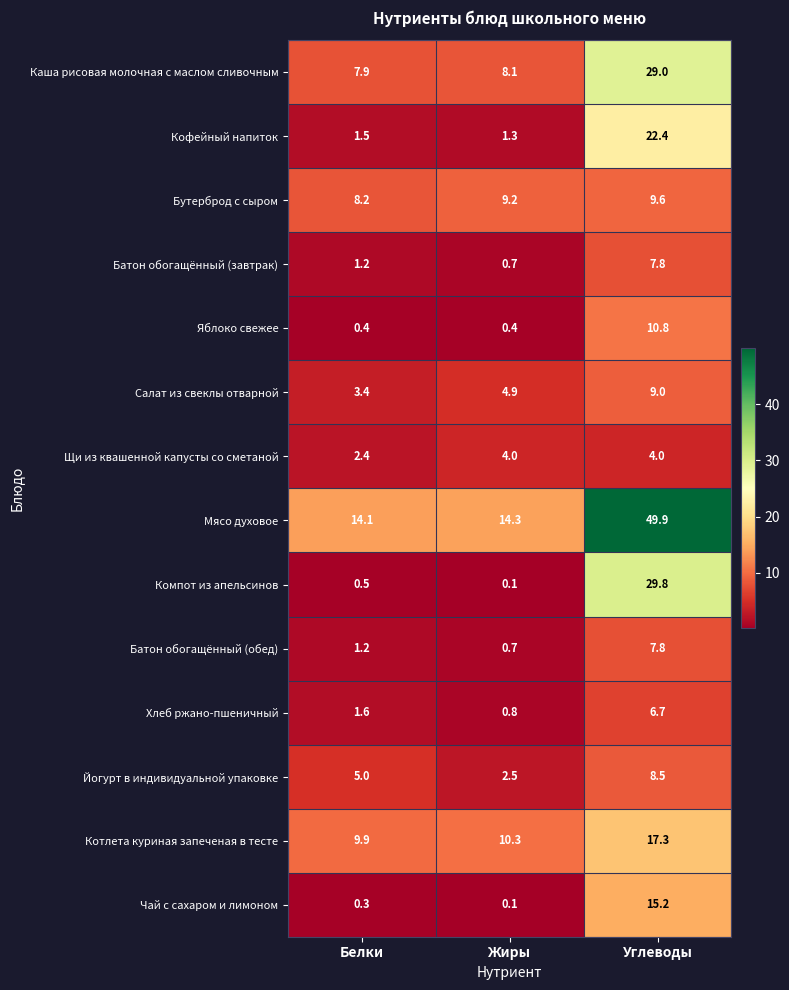

Rank the categories by Мясо духовое value from lowest to highest.

Белки, Жиры, Углеводы